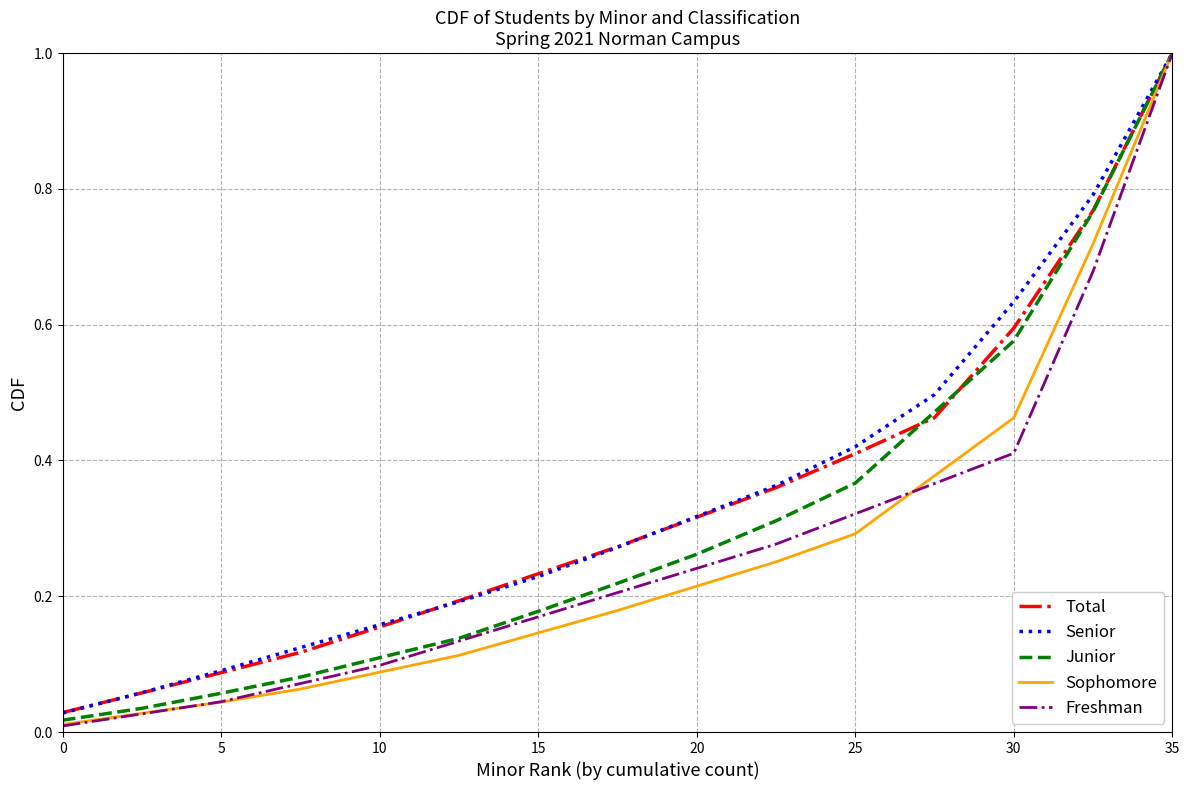

Reading left to right, what are all the values shown in this chart?

Total: 0.0	0.1	0.1	0.1	0.2	0.2	0.2	0.3	0.3	0.4	0.4	0.5	0.6	0.8	1.0
Senior: 0.0	0.1	0.1	0.1	0.2	0.2	0.2	0.3	0.3	0.4	0.4	0.5	0.6	0.8	1.0
Junior: 0.0	0.0	0.1	0.1	0.1	0.1	0.2	0.2	0.3	0.3	0.4	0.5	0.6	0.8	1.0
Sophomore: 0.0	0.0	0.0	0.1	0.1	0.1	0.1	0.2	0.2	0.3	0.3	0.4	0.5	0.7	1.0
Freshman: 0.0	0.0	0.0	0.1	0.1	0.1	0.2	0.2	0.2	0.3	0.3	0.4	0.4	0.7	1.0